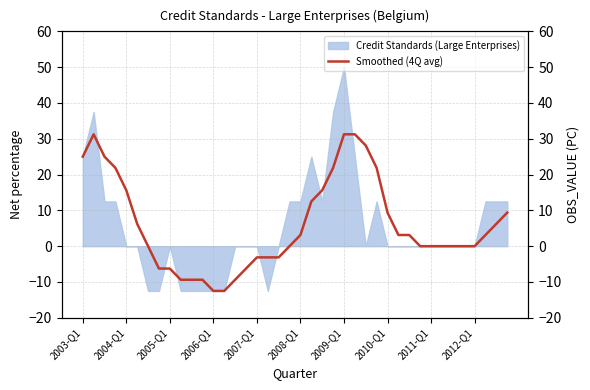

What is the average value?

5.9